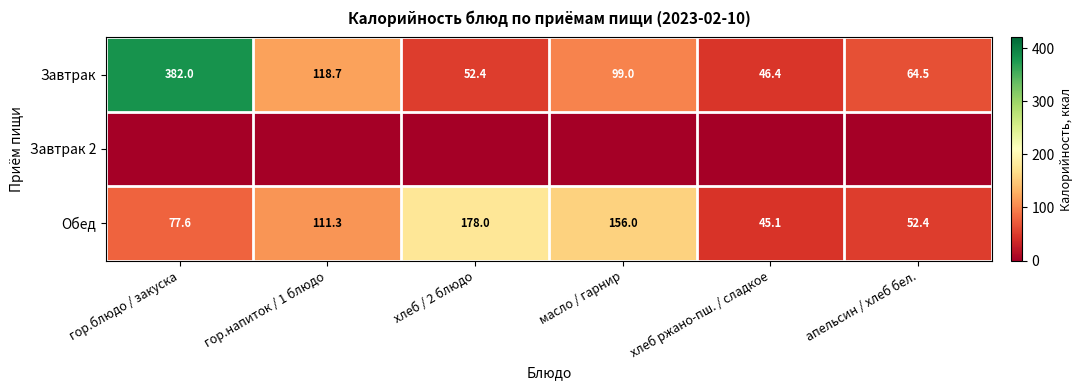

True or false: Обед has a value of 178.0 at хлеб / 2 блюдо.

True